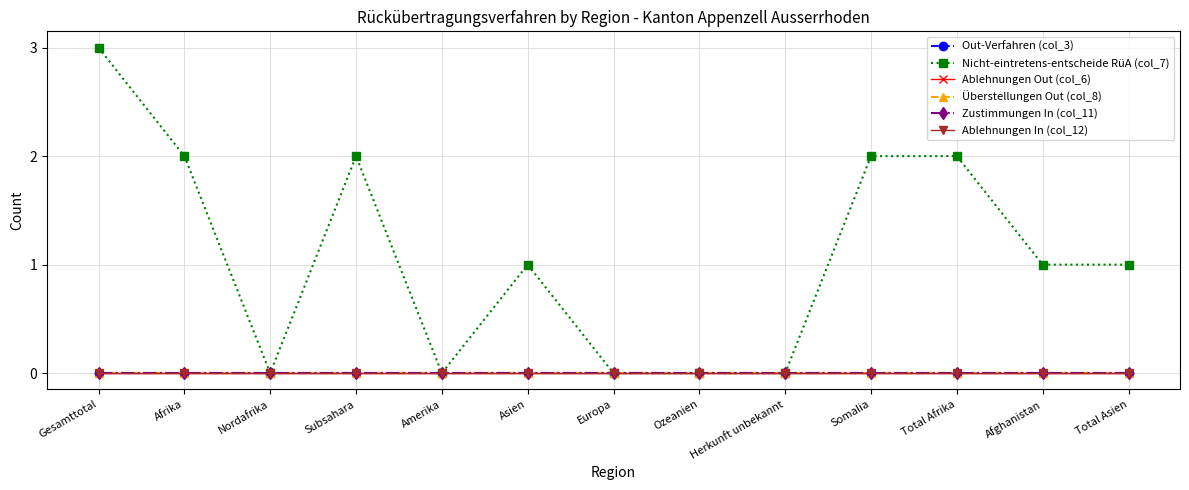

Does the chart have visible grid lines?

Yes